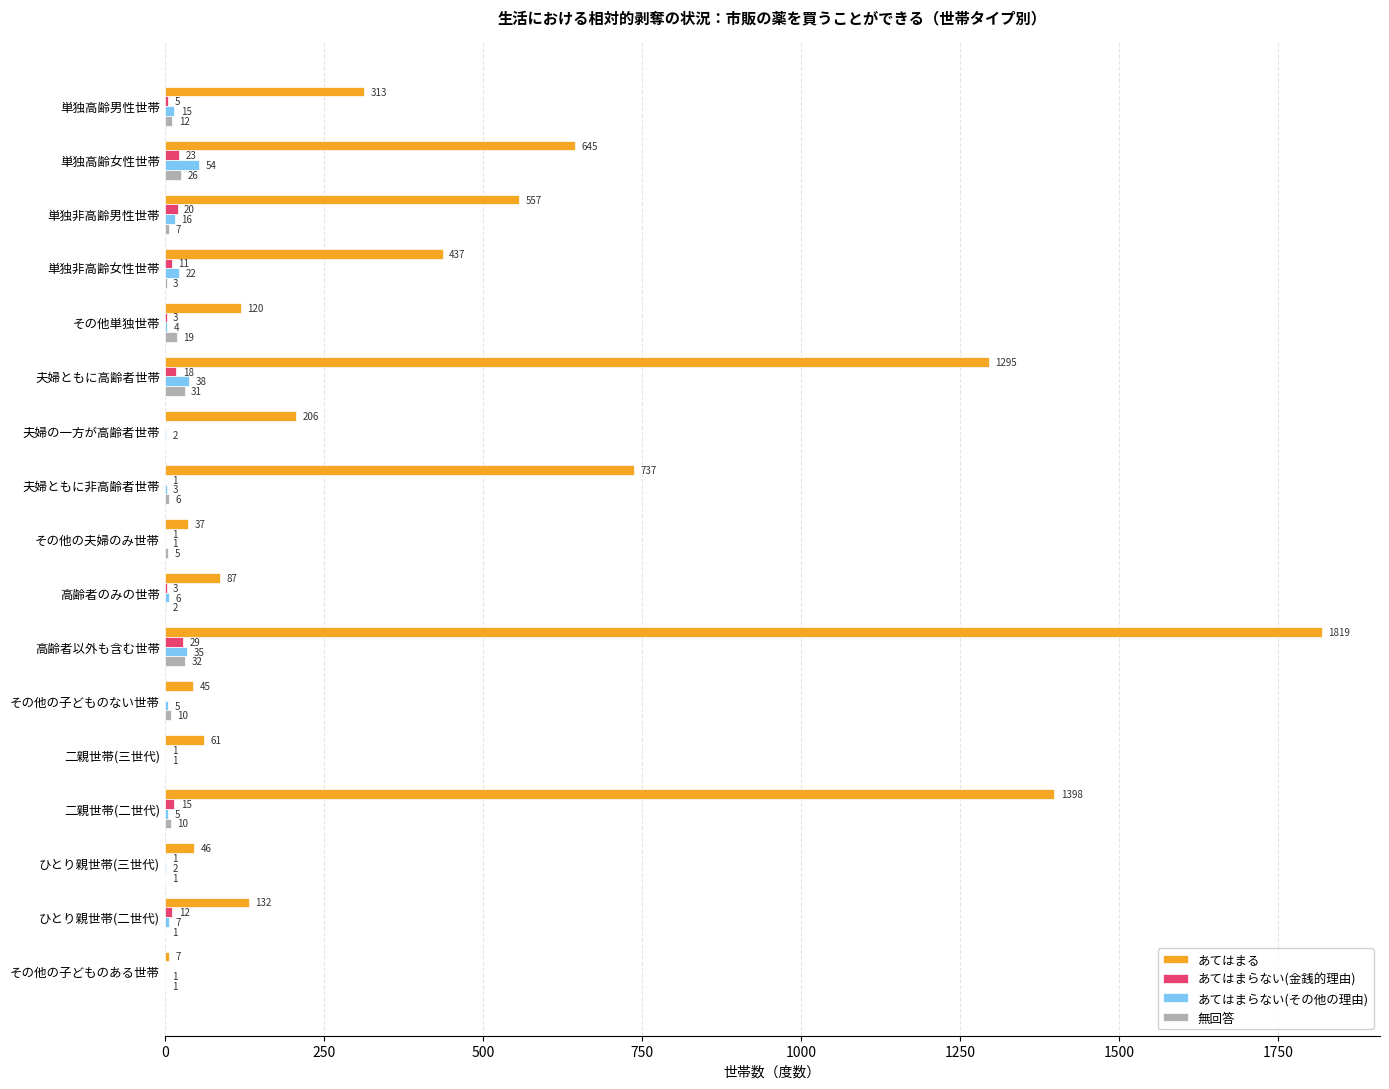

What is the sum of all 無回答 values?

166